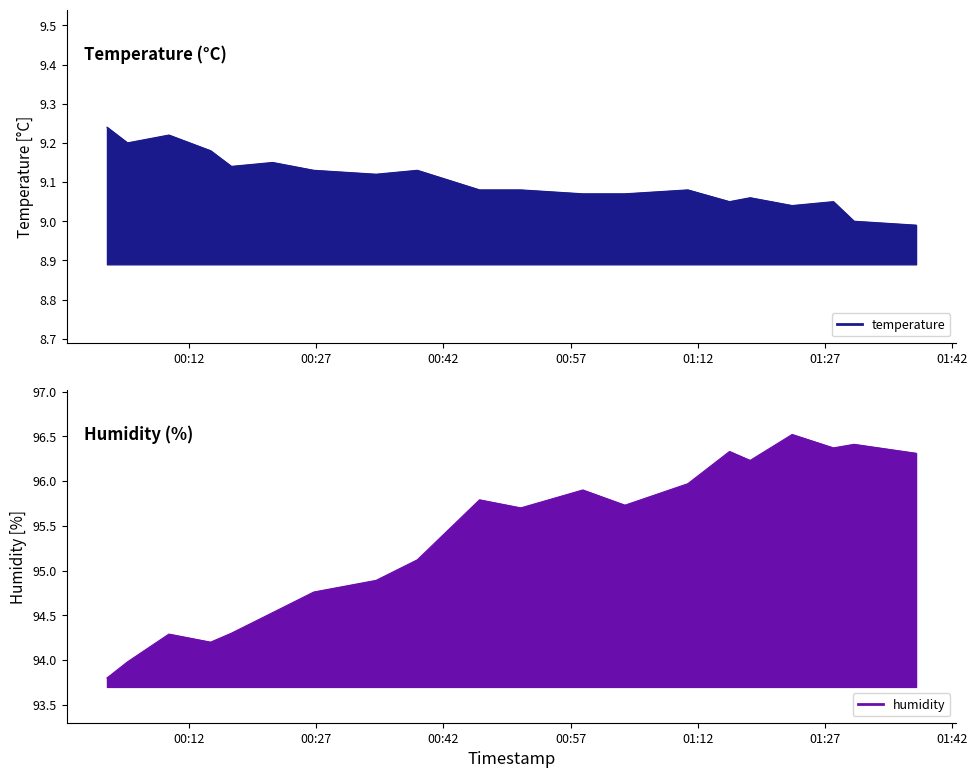

How many data points in humidity are less than 95?

8